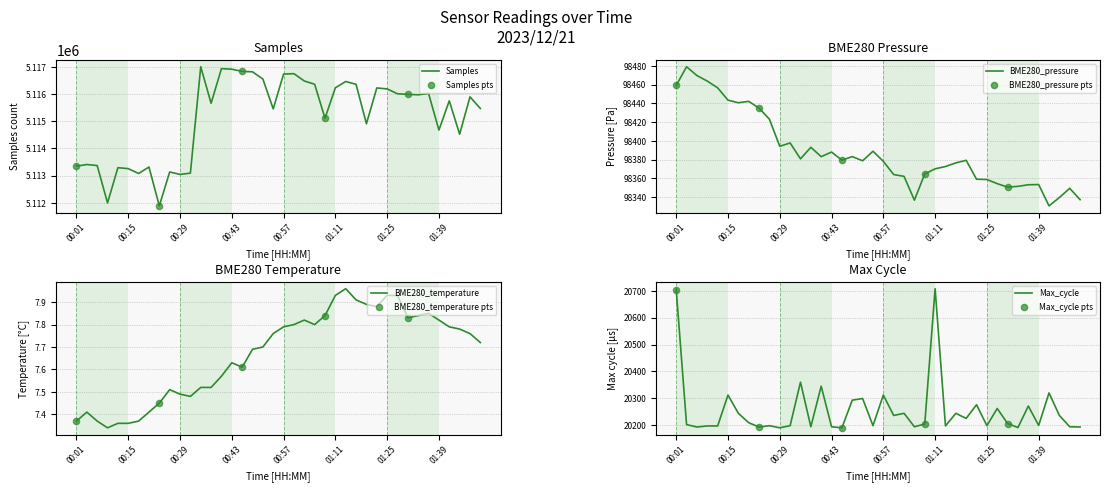

Is the value of BME280_temperature at 01:16 greater than the value of Samples at 00:18?

No